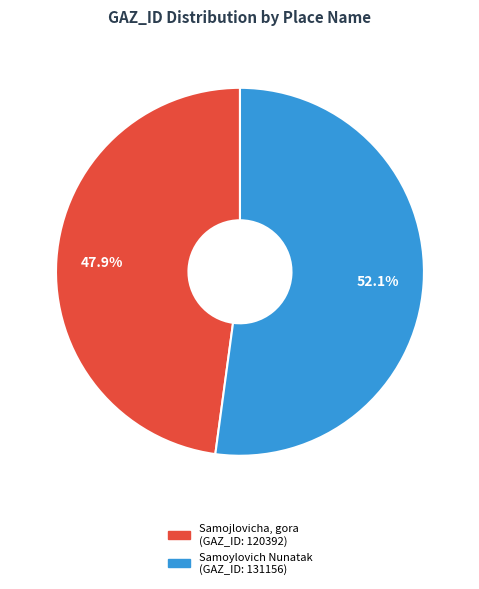

To the nearest percent, what is the difference between the Samojlovicha, gora and Samoylovich Nunatak slice percentages?

4%